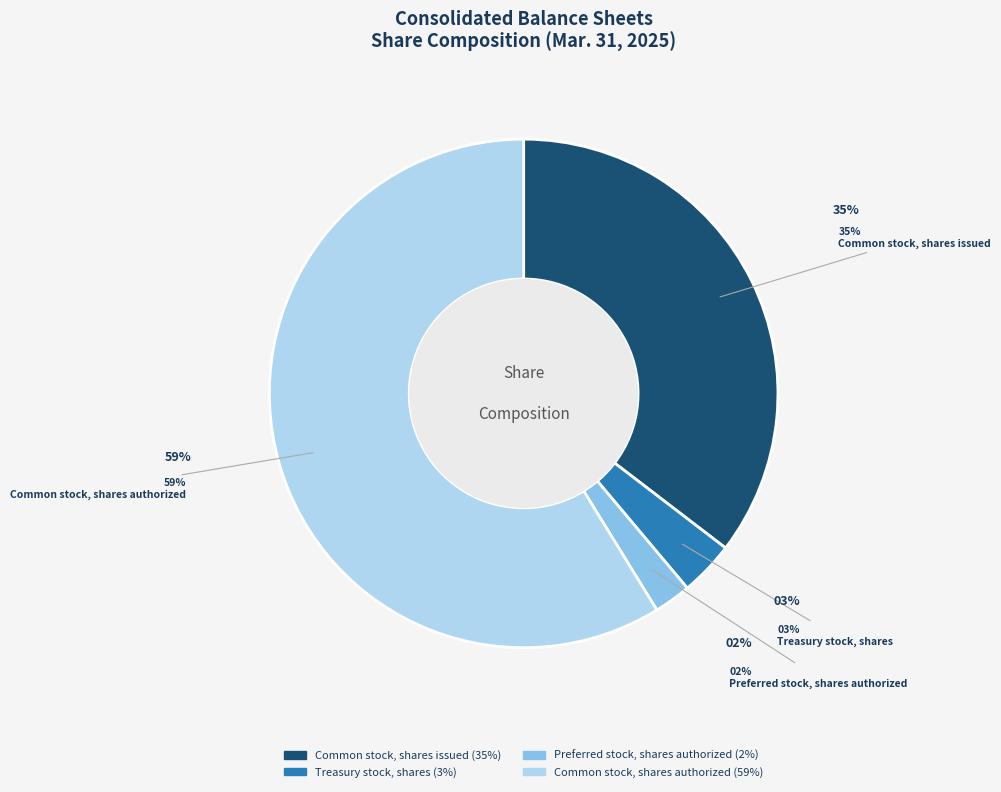

Rank the categories by value from highest to lowest.

Common stock, shares authorized, Common stock, shares issued, Treasury stock, shares, Preferred stock, shares authorized